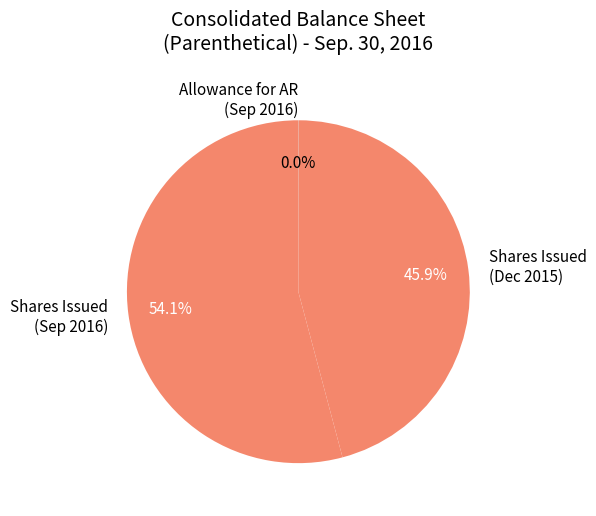

Which has a higher value, Shares Issued (Dec 2015) or Shares Issued (Sep 2016)?

Shares Issued (Sep 2016)